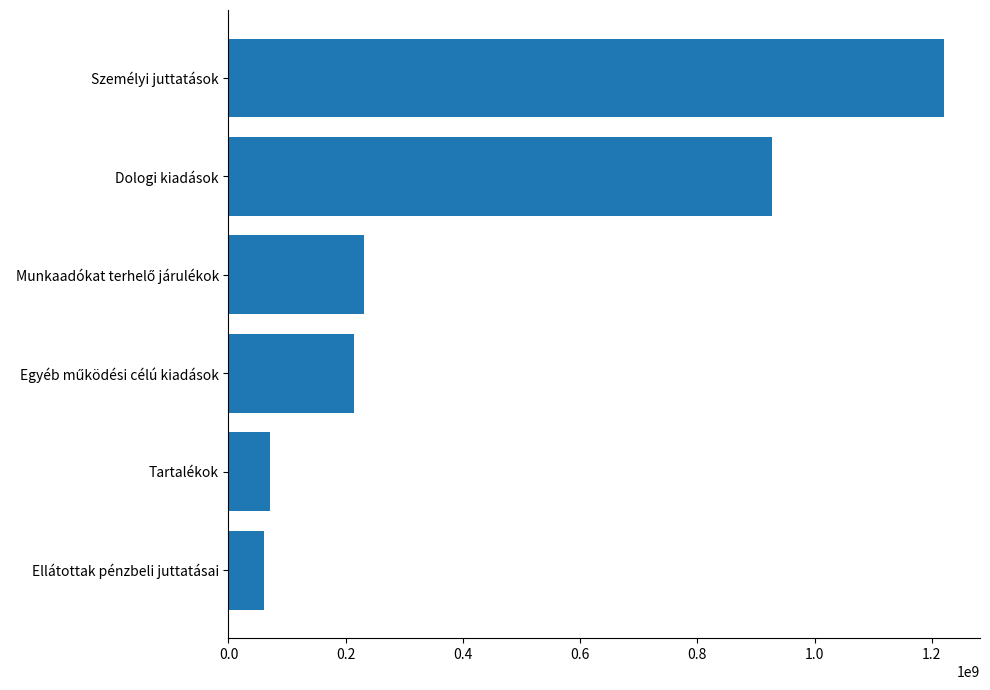

True or false: the data shows 841869586 at Személyi juttatások.

False